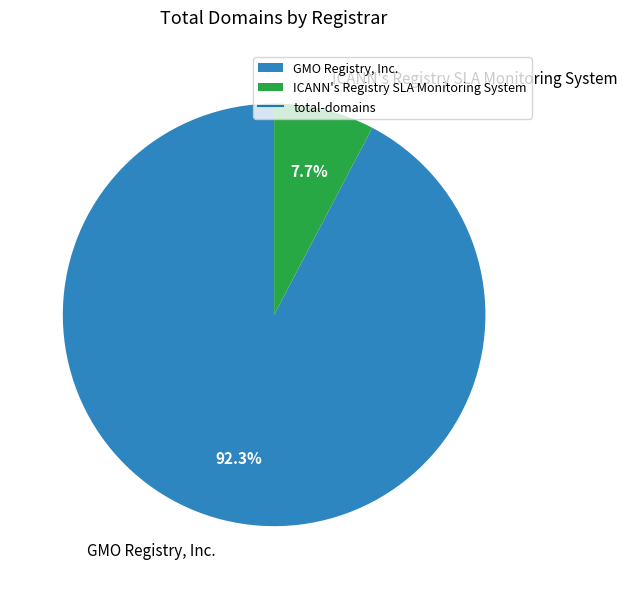

To the nearest percent, what percentage of the pie is ICANN's Registry SLA Monitoring System?

8%